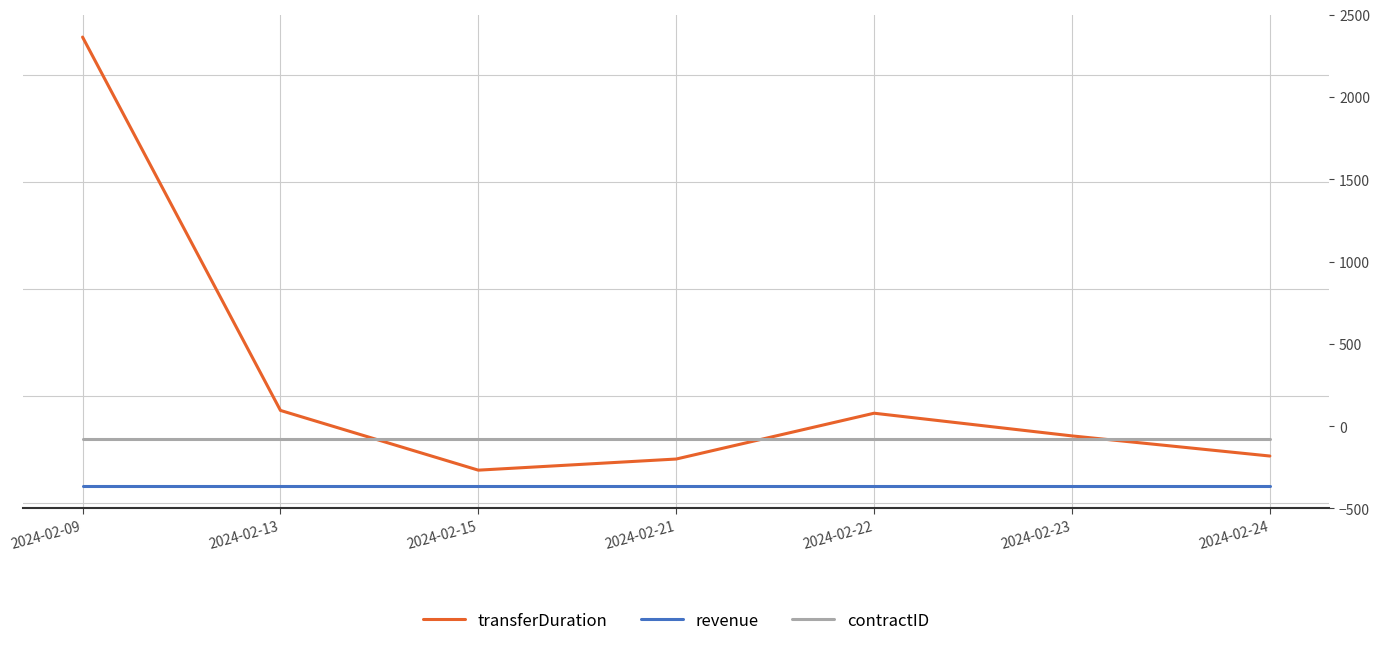

Reading left to right, transcribe all the data shown in this chart.

transferDuration: 2175	431	152	204	418	312	218
revenue: 78	78	78	78	78	78	78
contractID: 297	297	297	297	297	297	297